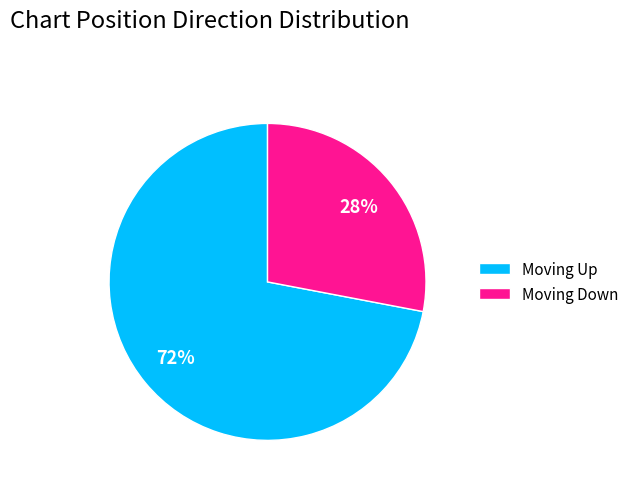

Is there any slice that represents more than half of the pie?

Yes